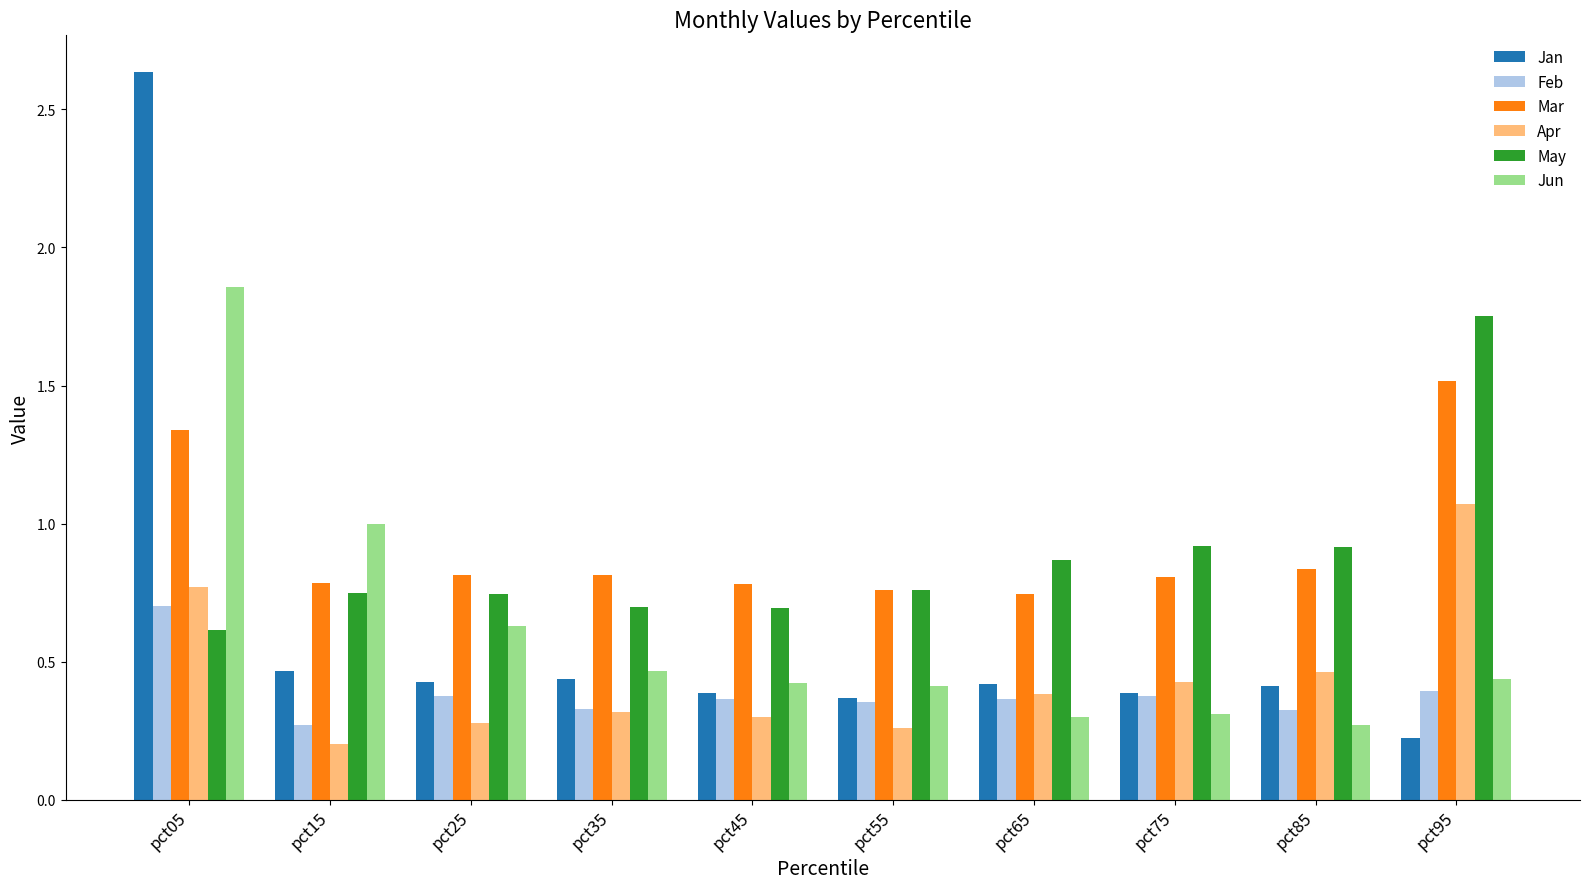

What are all the series names shown in the legend?

Jan, Feb, Mar, Apr, May, Jun